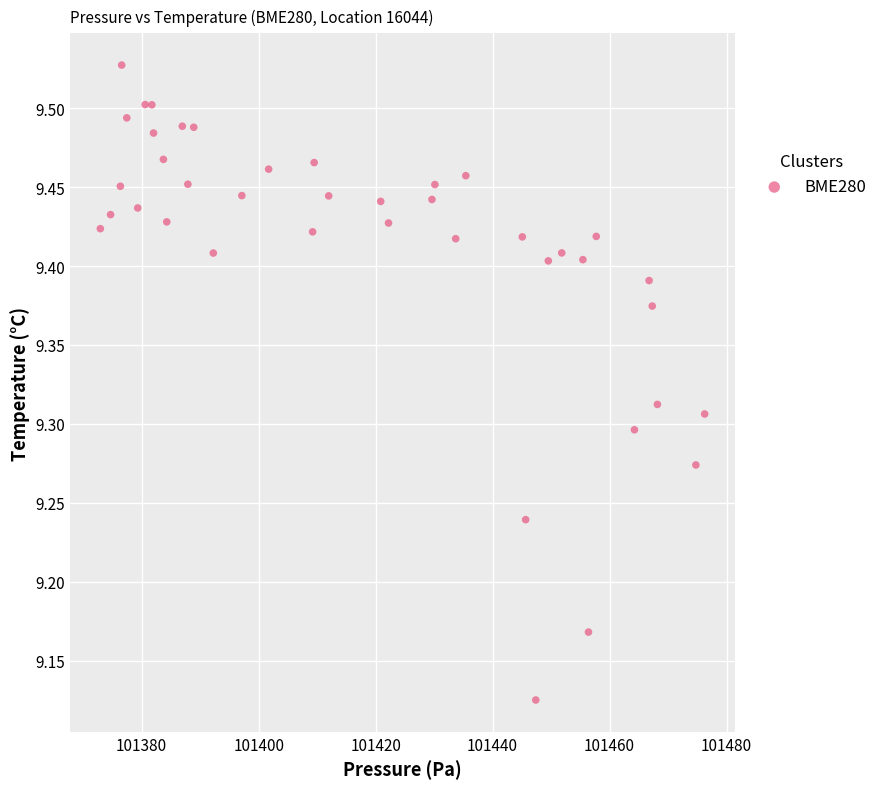

What is the range of Y values (max minus min)?

0.4